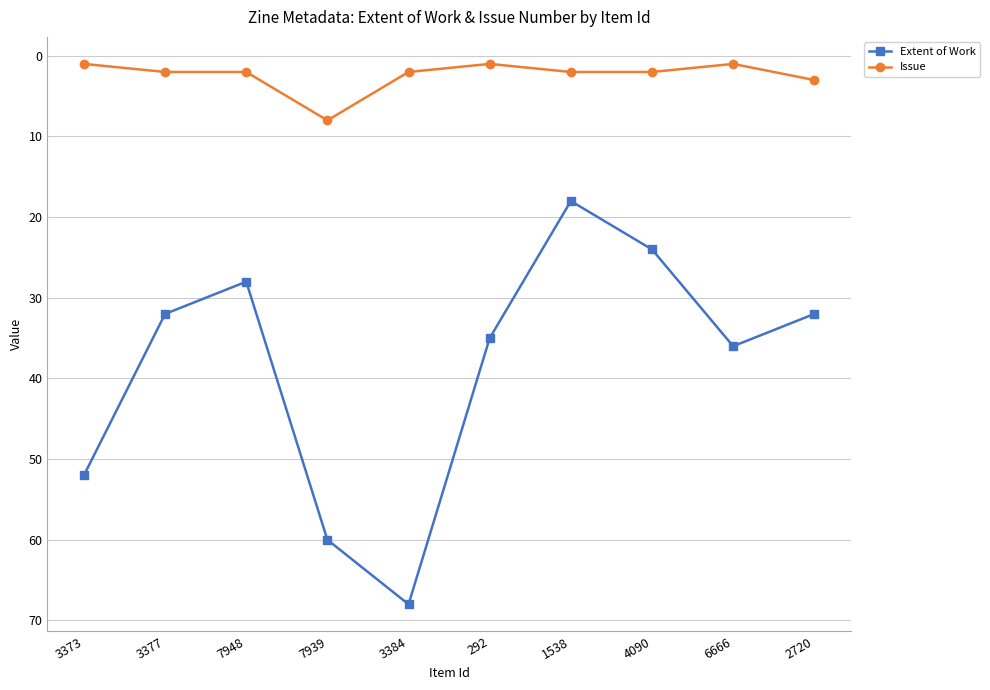

What is the label of the 5th point from the right?

292